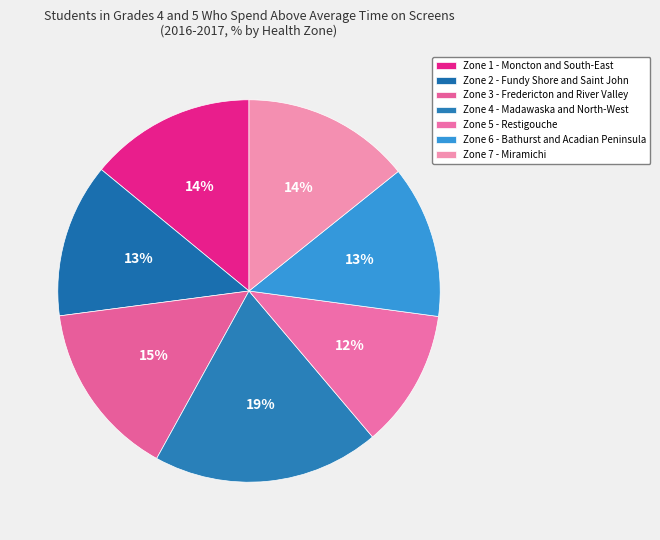

Is there any slice that represents more than half of the pie?

No